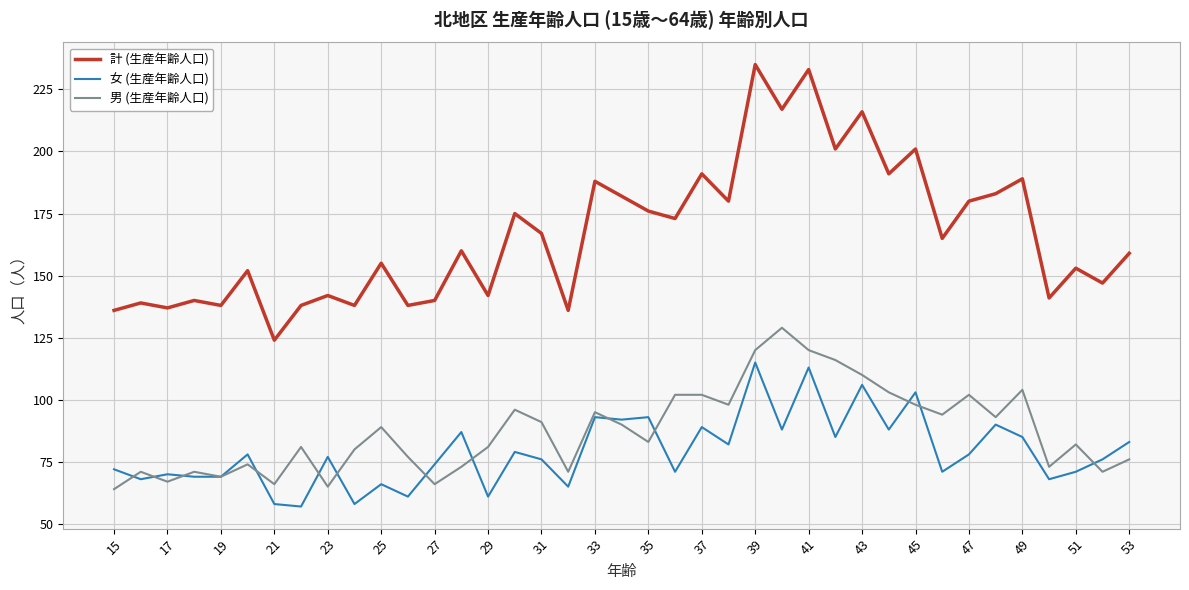

List the series in order of their peak value, lowest first.

女 (生産年齢人口), 男 (生産年齢人口), 計 (生産年齢人口)